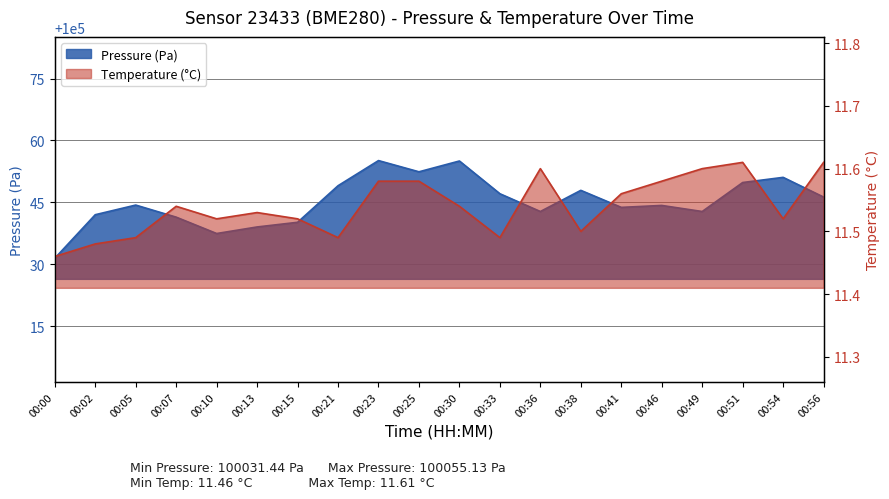

What is the total value across all series at 00:13?

100050.6